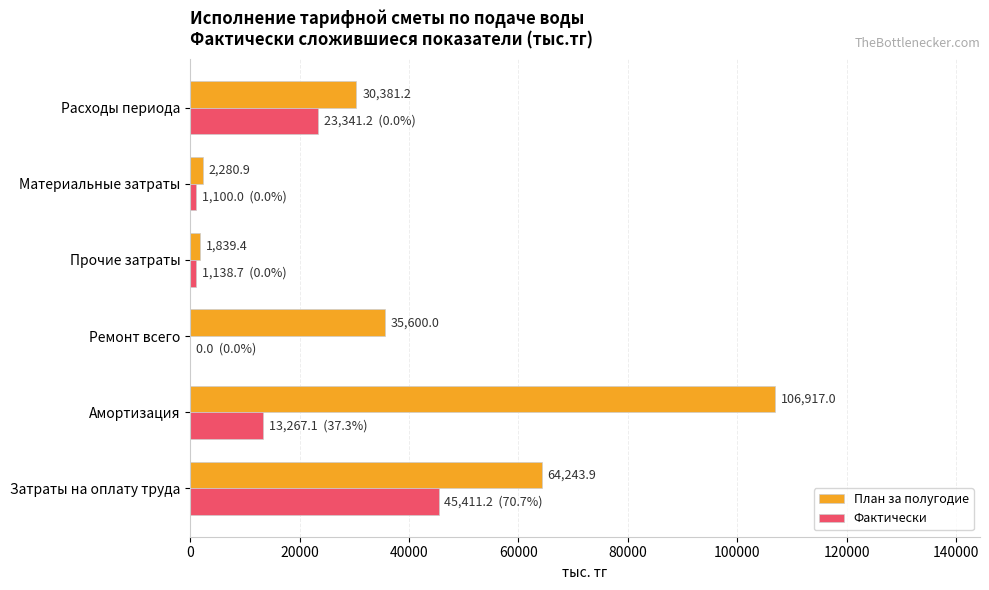

How many series are shown in this chart?

2